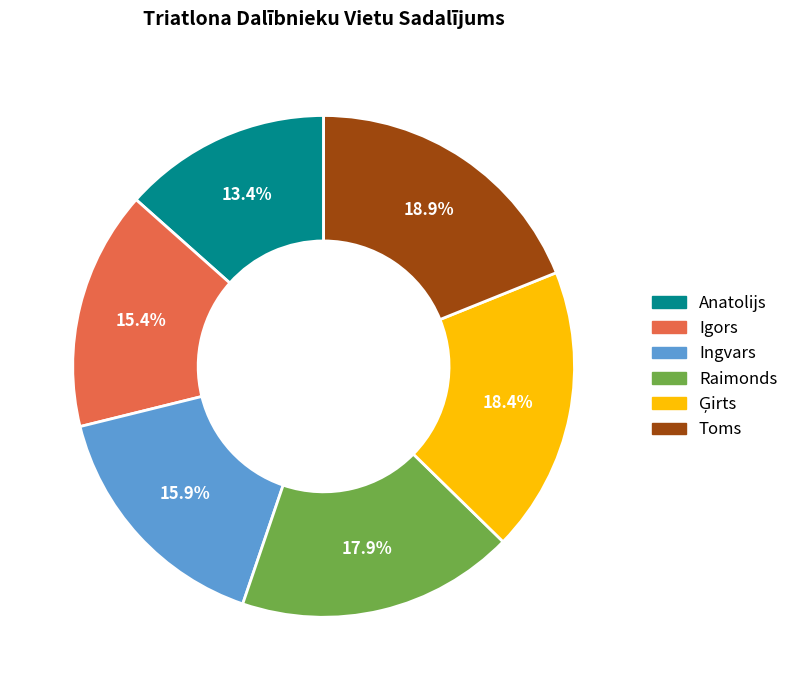

Does Anatolijs represent more than half of the total?

No